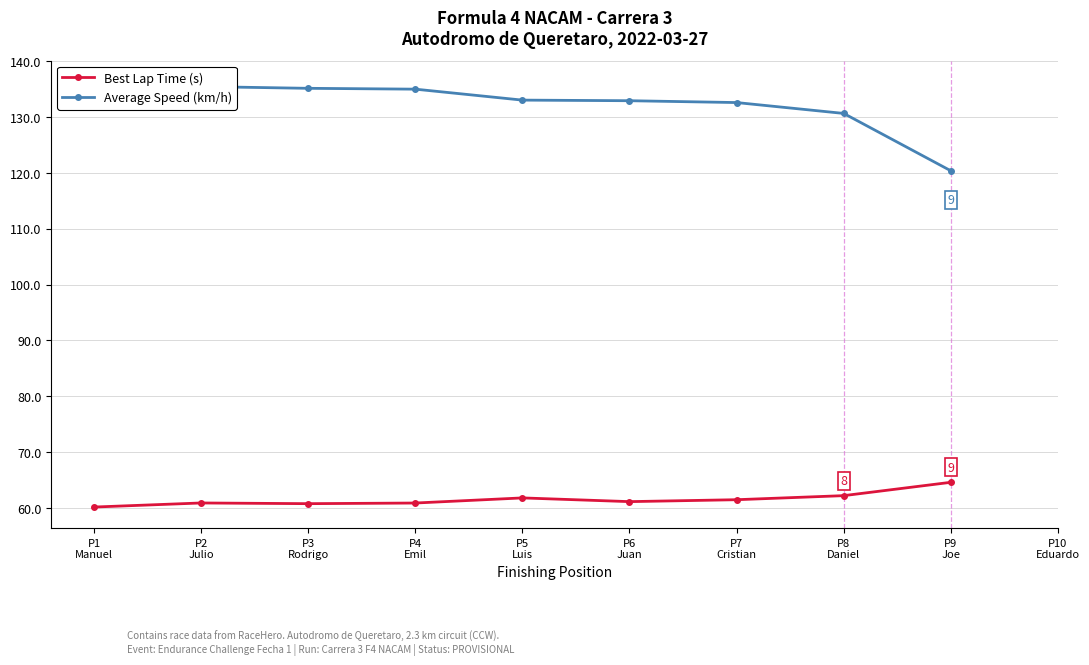

Reading left to right, transcribe all the data shown in this chart.

Best Lap Time (s): 60.2	60.9	60.8	60.9	61.8	61.1	61.5	62.2	64.6
Average Speed (km/h): 136.3	135.4	135.1	135.0	133.0	132.9	132.6	130.6	120.4